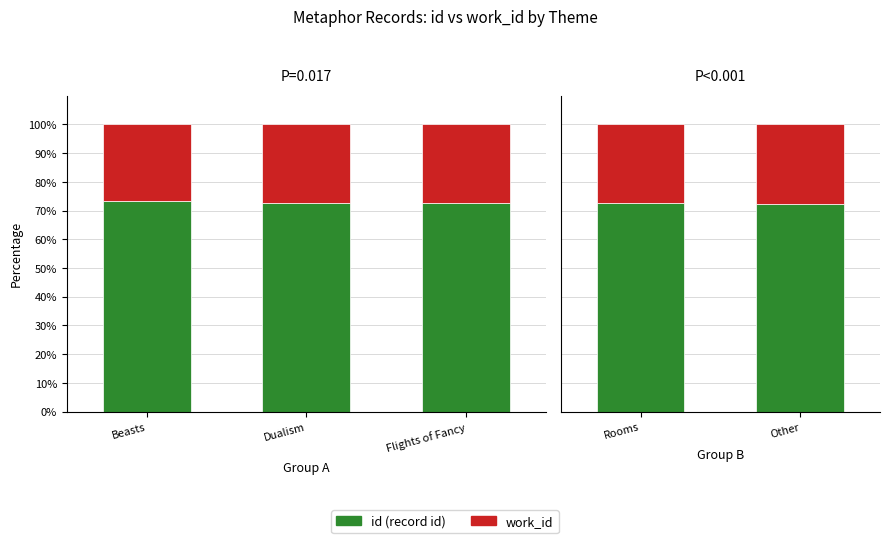

Is it true that work_id equals 27.4 at Rooms?

True